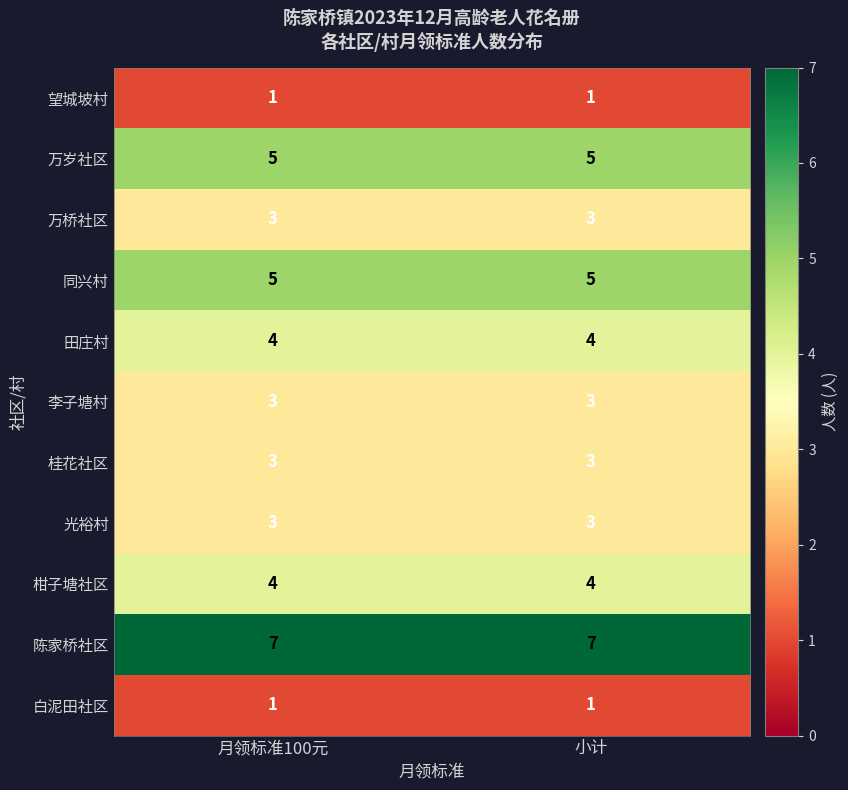

What is the difference between the highest and lowest values at 小计?

6